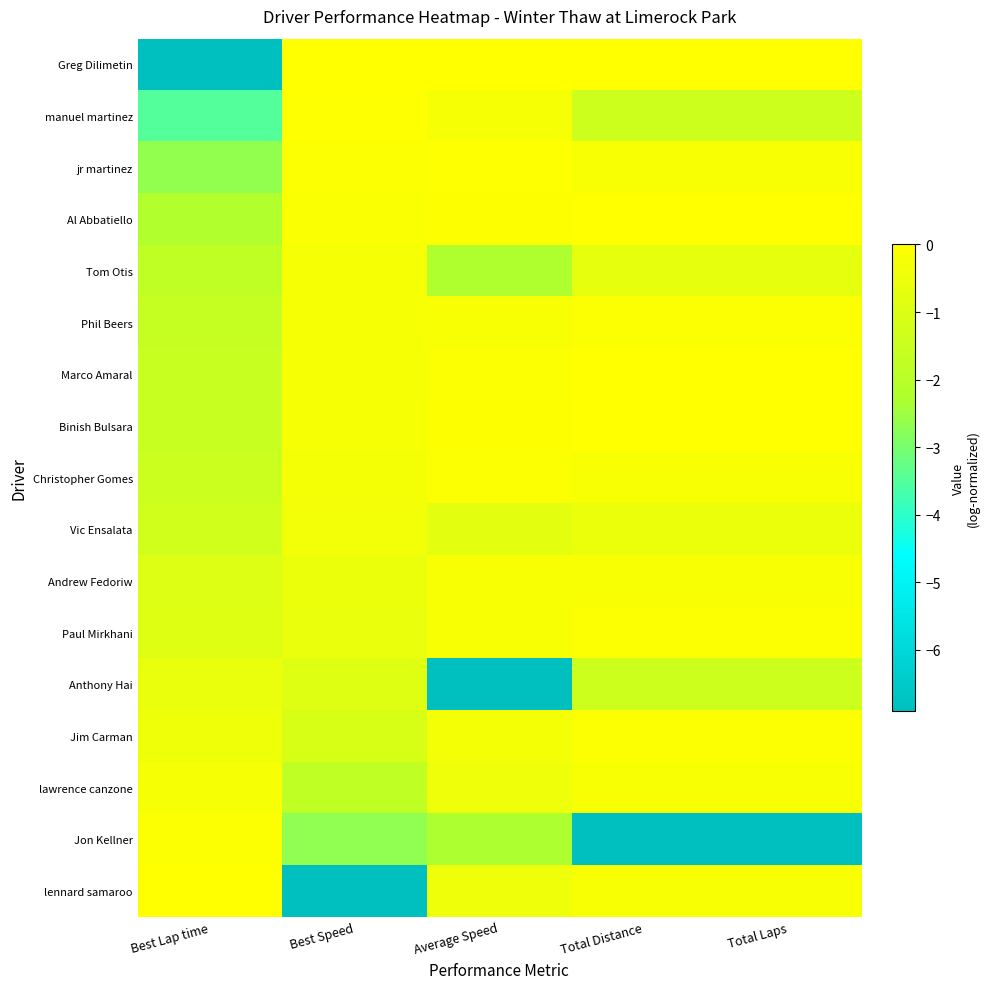

Reading left to right, list all the values displayed in this chart.

Greg Dilimetin: Best Lap time=-6.9	Best Speed=0.0	Average Speed=0.0	Total Distance=0.0	Total Laps=0.0
manuel martinez: Best Lap time=-3.5	Best Speed=-0.0	Average Speed=-0.3	Total Distance=-1.4	Total Laps=-1.4
jr martinez: Best Lap time=-2.6	Best Speed=-0.1	Average Speed=-0.0	Total Distance=-0.2	Total Laps=-0.2
Al Abbatiello: Best Lap time=-2.2	Best Speed=-0.1	Average Speed=-0.1	Total Distance=0.0	Total Laps=0.0
Tom Otis: Best Lap time=-1.8	Best Speed=-0.2	Average Speed=-2.2	Total Distance=-0.7	Total Laps=-0.7
Phil Beers: Best Lap time=-1.7	Best Speed=-0.2	Average Speed=-0.2	Total Distance=-0.1	Total Laps=-0.1
Marco Amaral: Best Lap time=-1.6	Best Speed=-0.3	Average Speed=-0.1	Total Distance=0.0	Total Laps=0.0
Binish Bulsara: Best Lap time=-1.6	Best Speed=-0.3	Average Speed=-0.1	Total Distance=0.0	Total Laps=0.0
Christopher Gomes: Best Lap time=-1.4	Best Speed=-0.3	Average Speed=-0.1	Total Distance=-0.2	Total Laps=-0.2
Vic Ensalata: Best Lap time=-1.3	Best Speed=-0.4	Average Speed=-0.8	Total Distance=-0.5	Total Laps=-0.5
Andrew Fedoriw: Best Lap time=-1.0	Best Speed=-0.5	Average Speed=-0.2	Total Distance=-0.2	Total Laps=-0.2
Paul Mirkhani: Best Lap time=-0.9	Best Speed=-0.6	Average Speed=-0.2	Total Distance=-0.1	Total Laps=-0.1
Anthony Hai: Best Lap time=-0.6	Best Speed=-0.9	Average Speed=-6.9	Total Distance=-1.4	Total Laps=-1.4
Jim Carman: Best Lap time=-0.5	Best Speed=-1.1	Average Speed=-0.3	Total Distance=-0.1	Total Laps=-0.1
lawrence canzone: Best Lap time=-0.2	Best Speed=-1.8	Average Speed=-0.5	Total Distance=-0.2	Total Laps=-0.2
Jon Kellner: Best Lap time=-0.1	Best Speed=-2.7	Average Speed=-2.3	Total Distance=-6.9	Total Laps=-6.9
lennard samaroo: Best Lap time=0.0	Best Speed=-6.9	Average Speed=-0.5	Total Distance=-0.2	Total Laps=-0.2